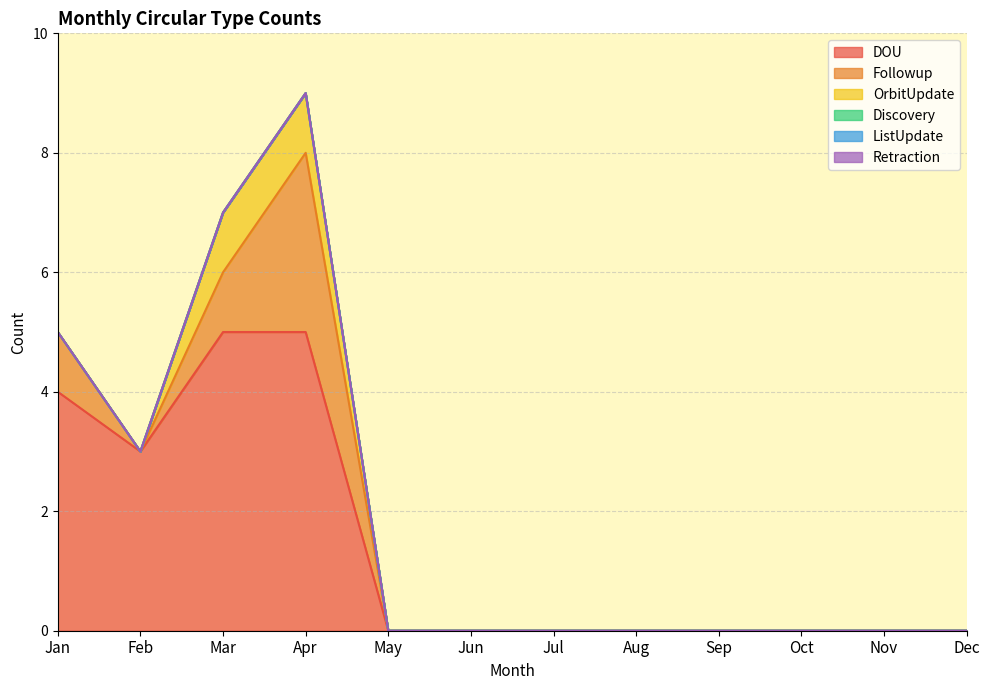

True or false: ListUpdate and Followup cross at least once.

False